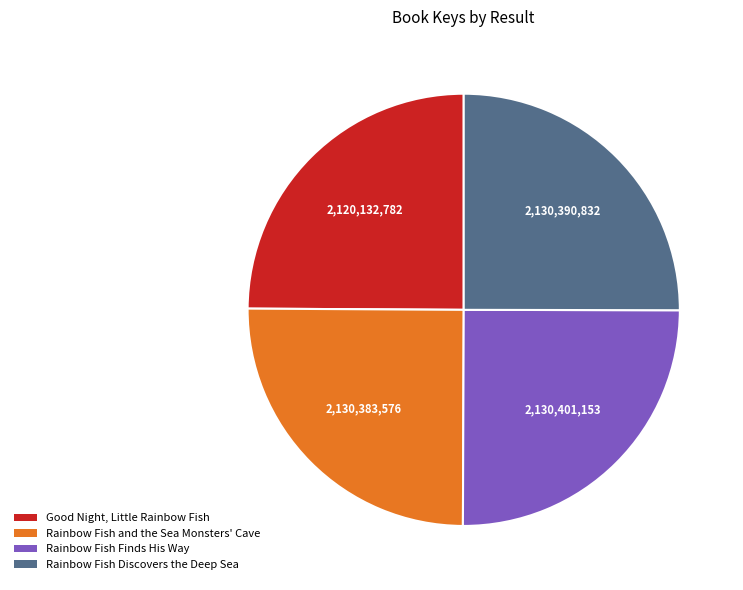

Is there a majority slice in this chart?

No